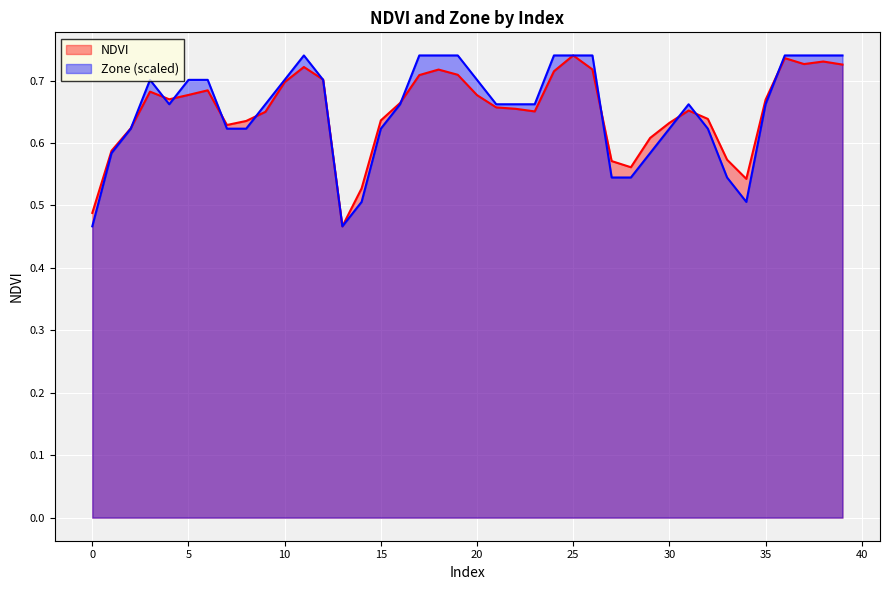

Reading left to right, list all the values displayed in this chart.

NDVI: 0=0.5	1=0.6	2=0.6	3=0.7	4=0.7	5=0.7	6=0.7	7=0.6	8=0.6	9=0.6	10=0.7	11=0.7	12=0.7	13=0.5	14=0.5	15=0.6	16=0.7	17=0.7	18=0.7	19=0.7	20=0.7	21=0.7	22=0.7	23=0.7	24=0.7	25=0.7	26=0.7	27=0.6	28=0.6	29=0.6	30=0.6	31=0.7	32=0.6	33=0.6	34=0.5	35=0.7	36=0.7	37=0.7	38=0.7	39=0.7
Zone: 0=0.5	1=0.6	2=0.6	3=0.7	4=0.7	5=0.7	6=0.7	7=0.6	8=0.6	9=0.7	10=0.7	11=0.7	12=0.7	13=0.5	14=0.5	15=0.6	16=0.7	17=0.7	18=0.7	19=0.7	20=0.7	21=0.7	22=0.7	23=0.7	24=0.7	25=0.7	26=0.7	27=0.5	28=0.5	29=0.6	30=0.6	31=0.7	32=0.6	33=0.5	34=0.5	35=0.7	36=0.7	37=0.7	38=0.7	39=0.7